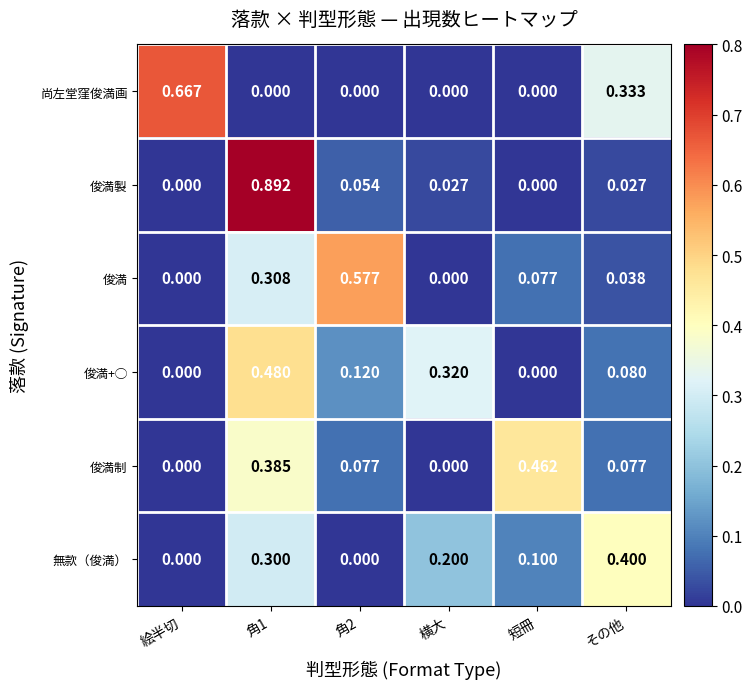

Is the value of 尚左堂窪俊満画 at 角2 greater than the value of 俊満制 at 短冊?

No